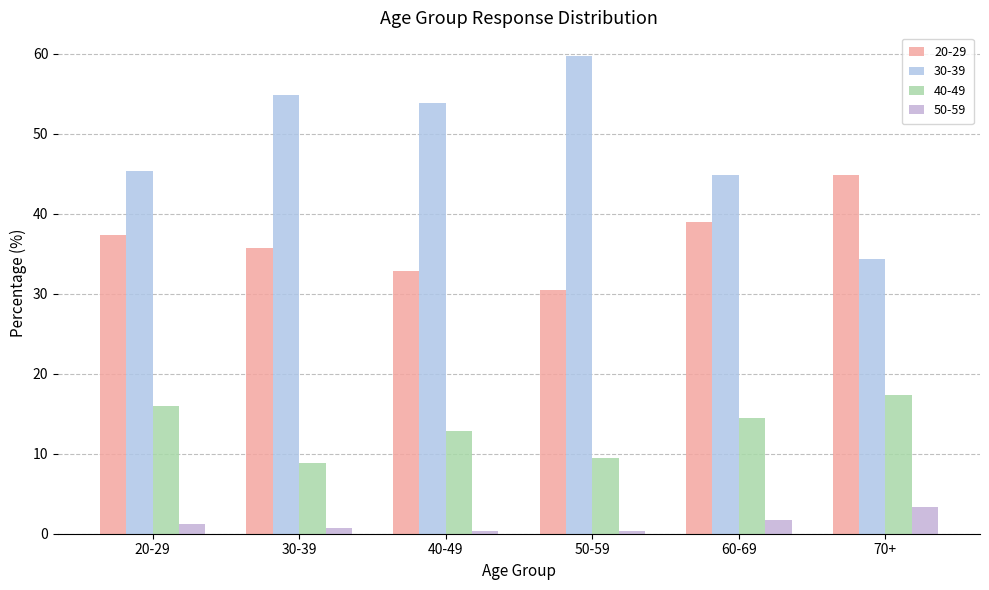

How many bars are there in total?

24